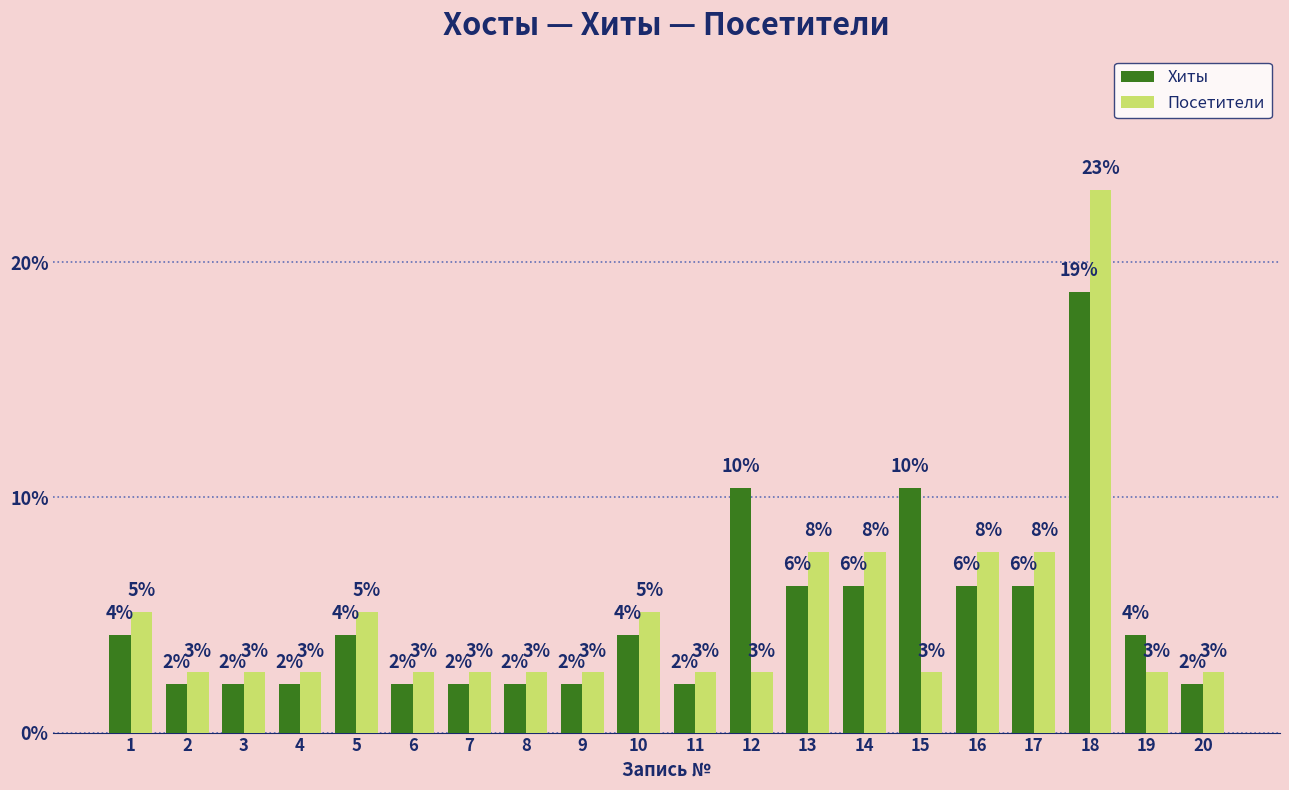

Reading left to right, list all the values displayed in this chart.

Хиты: 1=4.2	2=2.1	3=2.1	4=2.1	5=4.2	6=2.1	7=2.1	8=2.1	9=2.1	10=4.2	11=2.1	12=10.4	13=6.2	14=6.2	15=10.4	16=6.2	17=6.2	18=18.8	19=4.2	20=2.1
Посетители: 1=5.1	2=2.6	3=2.6	4=2.6	5=5.1	6=2.6	7=2.6	8=2.6	9=2.6	10=5.1	11=2.6	12=2.6	13=7.7	14=7.7	15=2.6	16=7.7	17=7.7	18=23.1	19=2.6	20=2.6